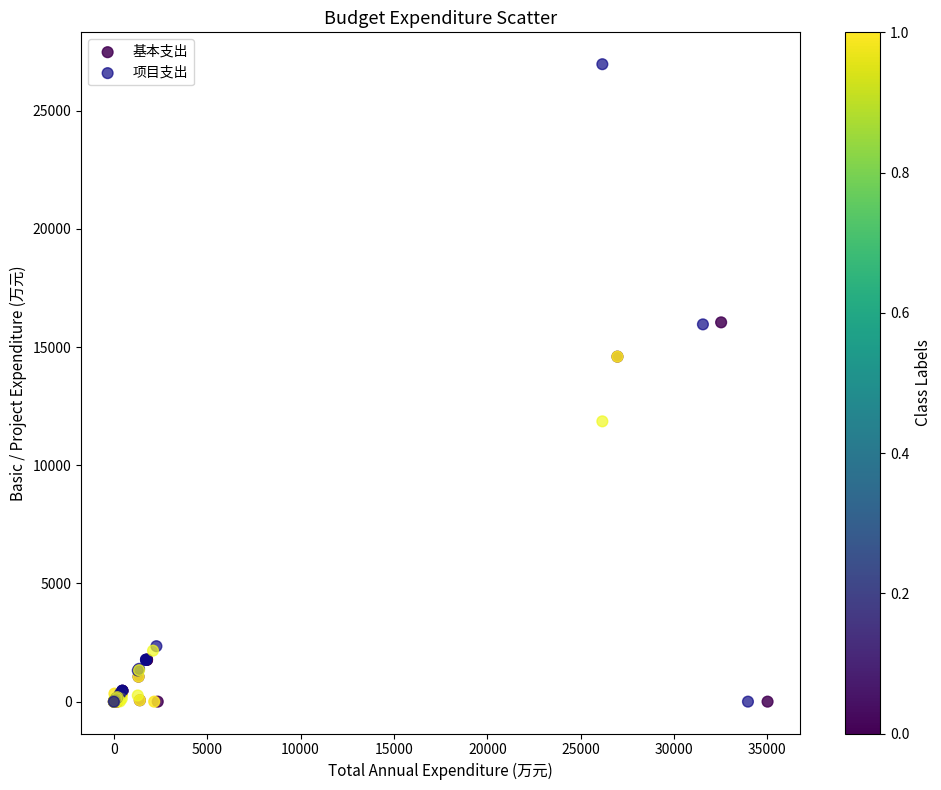

Which series has the largest Y range (max minus min)?

项目支出